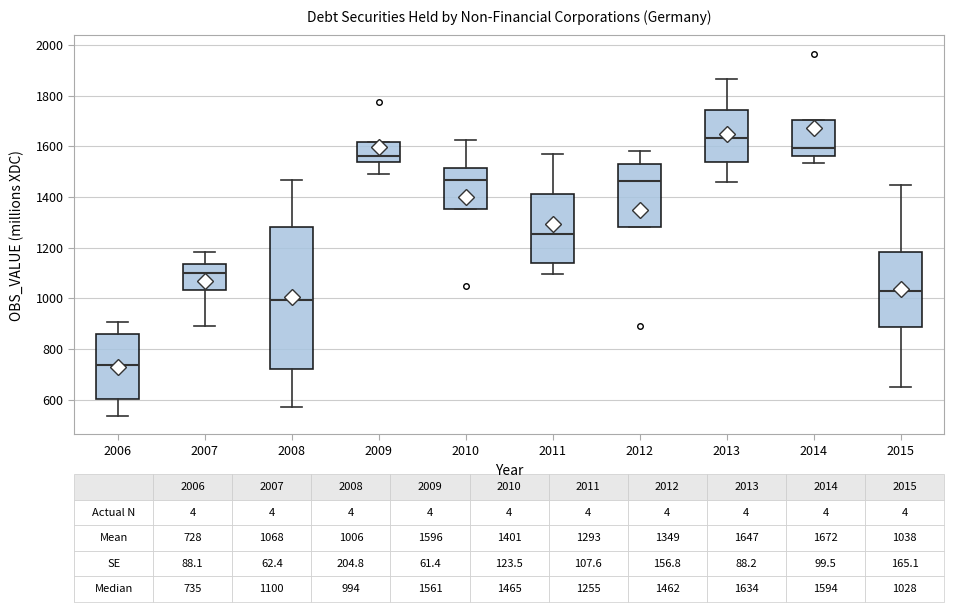

Comparing the boxes themselves (not the whiskers), which one is the tallest?

2008